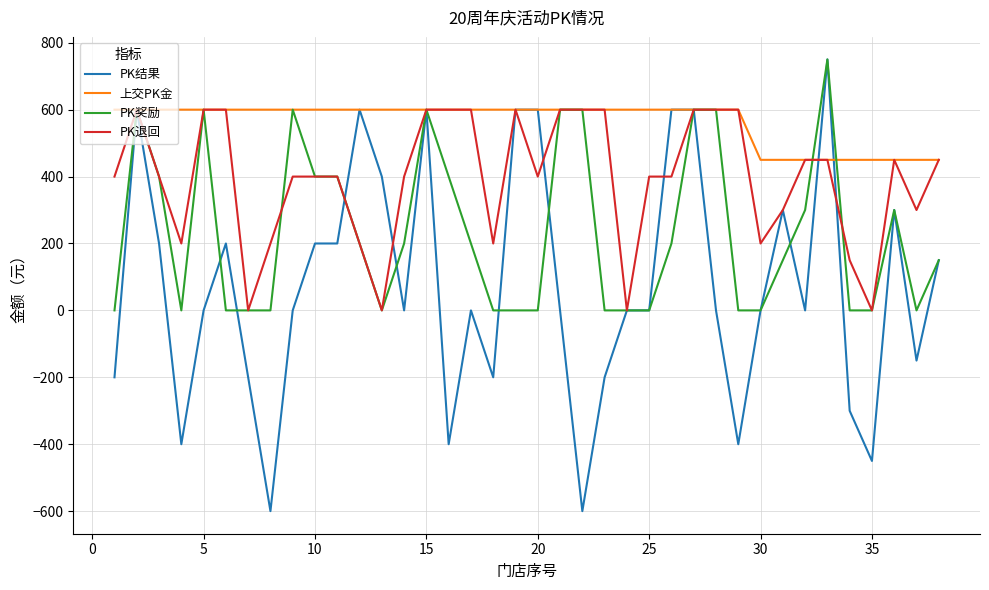

Is this an area chart (filled region under the line)?

No